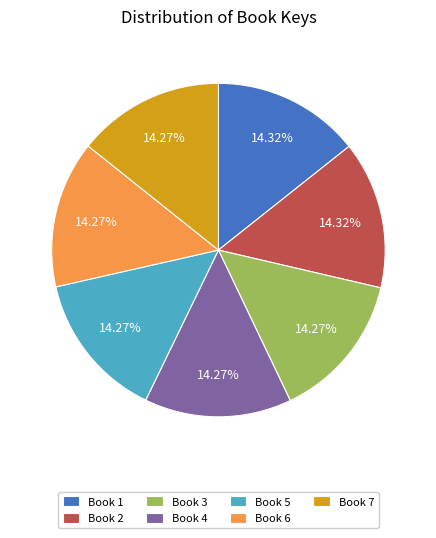

Do Book 2 and Book 4 together represent more than half of the pie?

No